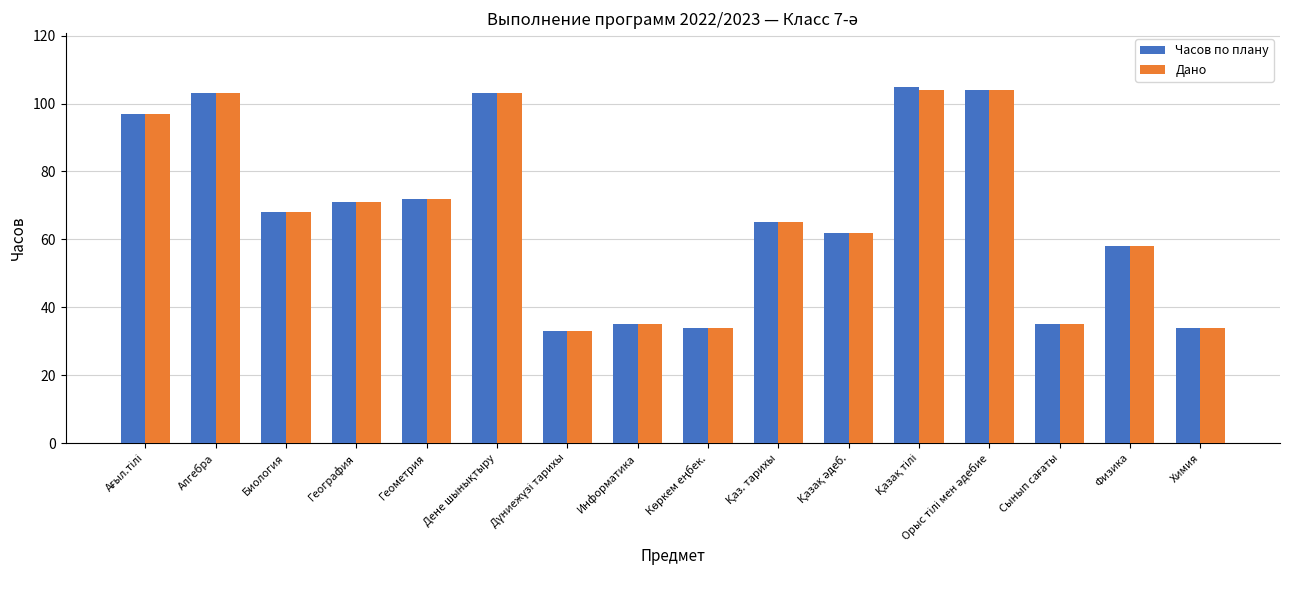

What is the sum of all Дано values?

1078